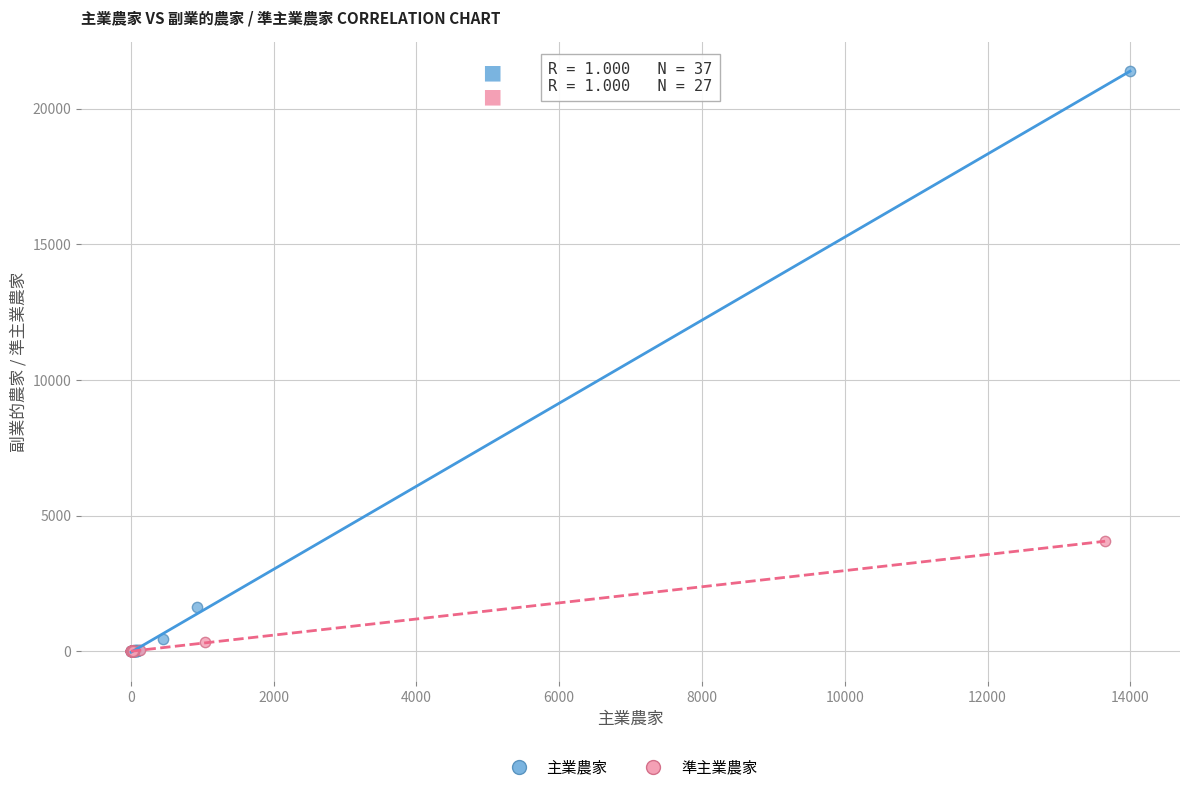

Which series contains the highest Y value?

主業農家